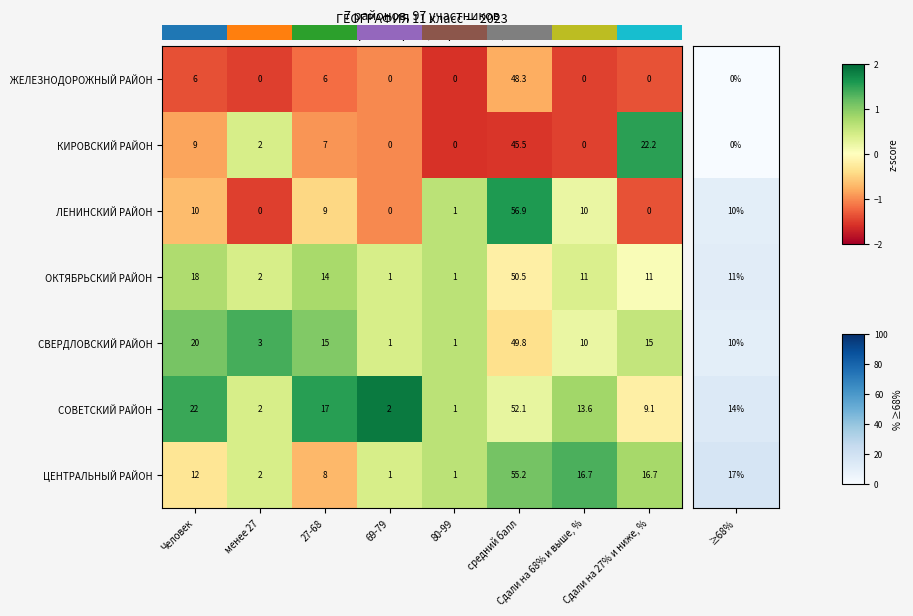

What is the difference between the ЖЕЛЕЗНОДОРОЖНЫЙ РАЙОН values at 27-68 and 80-99?

6.0